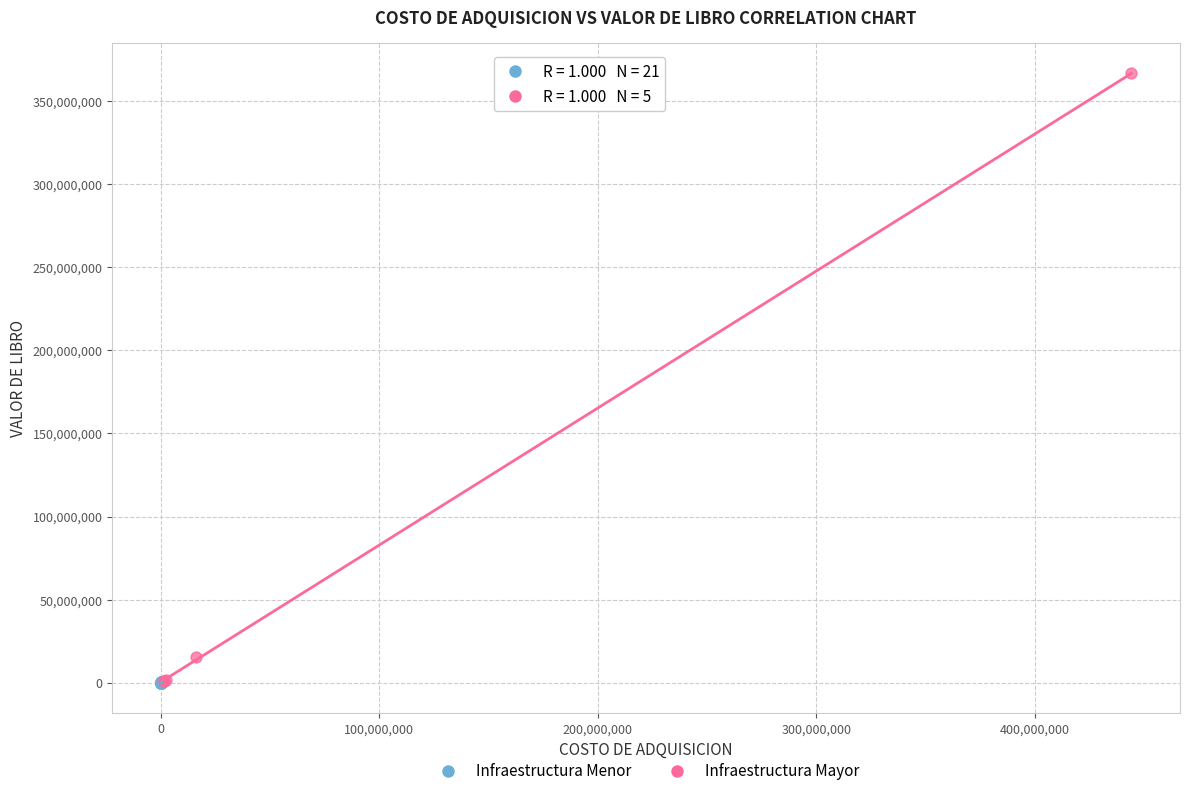

Which series reaches the maximum Y coordinate?

Infraestructura Mayor